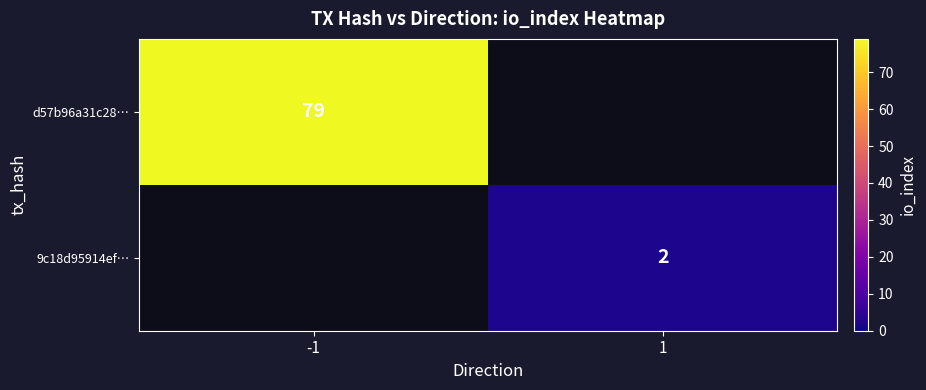

True or false: d57b96a31c28… has a value of 38 at -1.

False